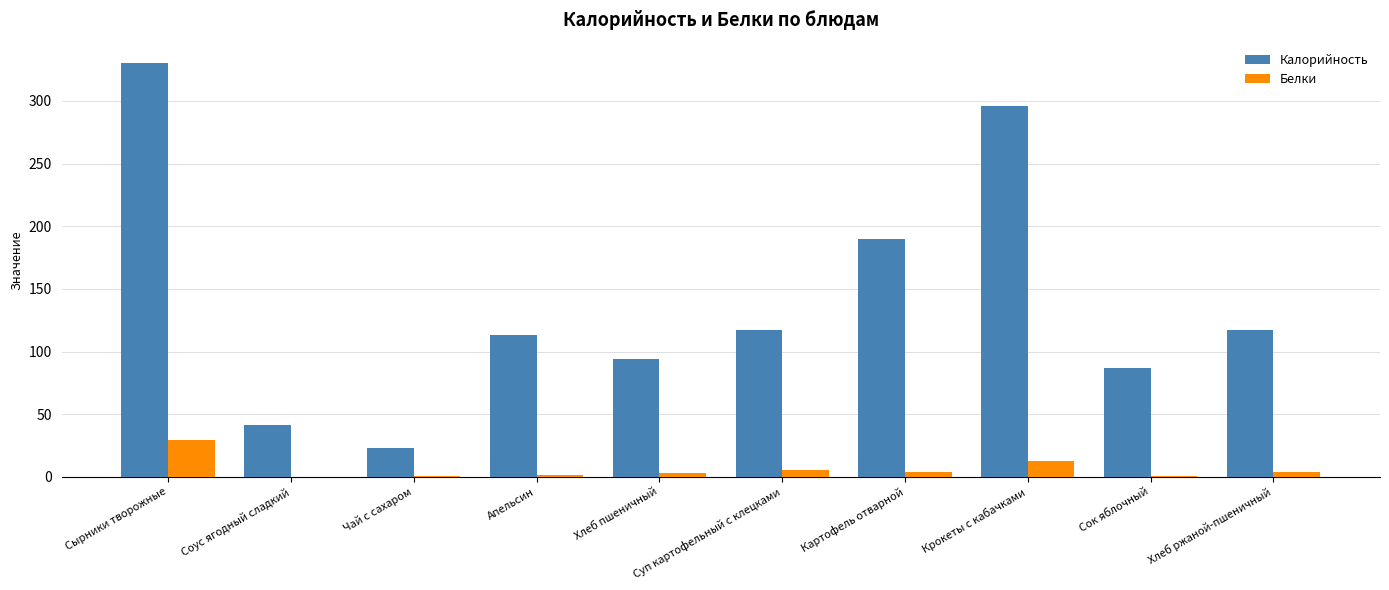

What is the difference between the Белки values at Апельсин and Крокеты с кабачками?

10.5